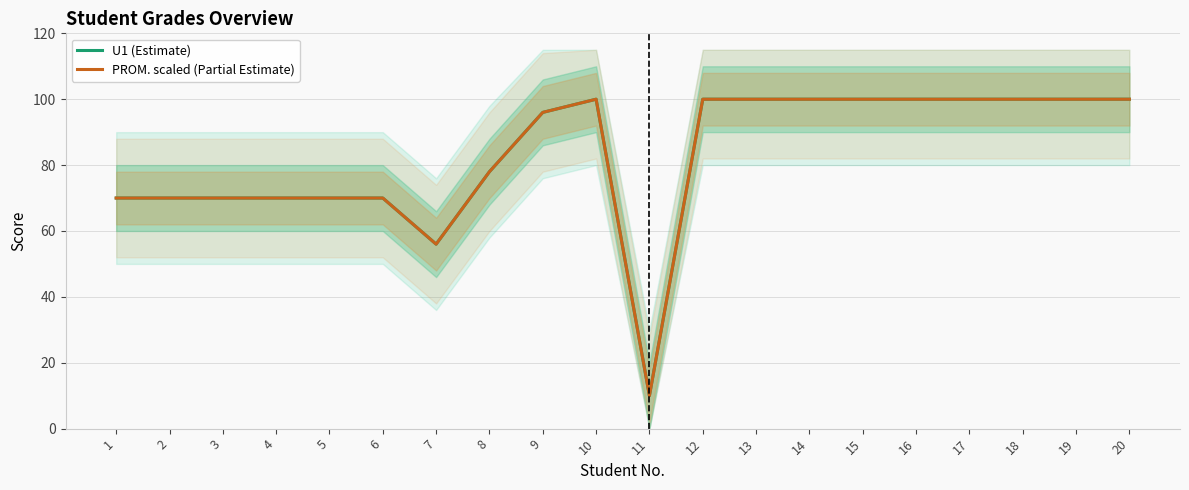

What is the sum of the U1 (Estimate) values at 15 and 16?

200